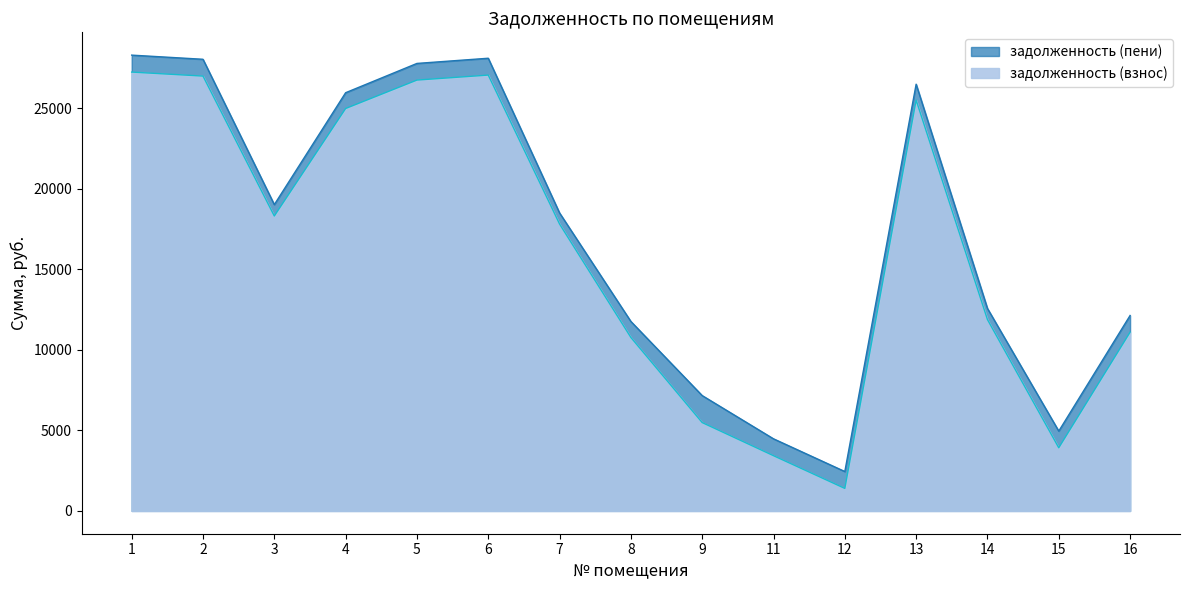

Rank the series by their maximum value, from lowest to highest.

задолженность (взнос), задолженность (пени)